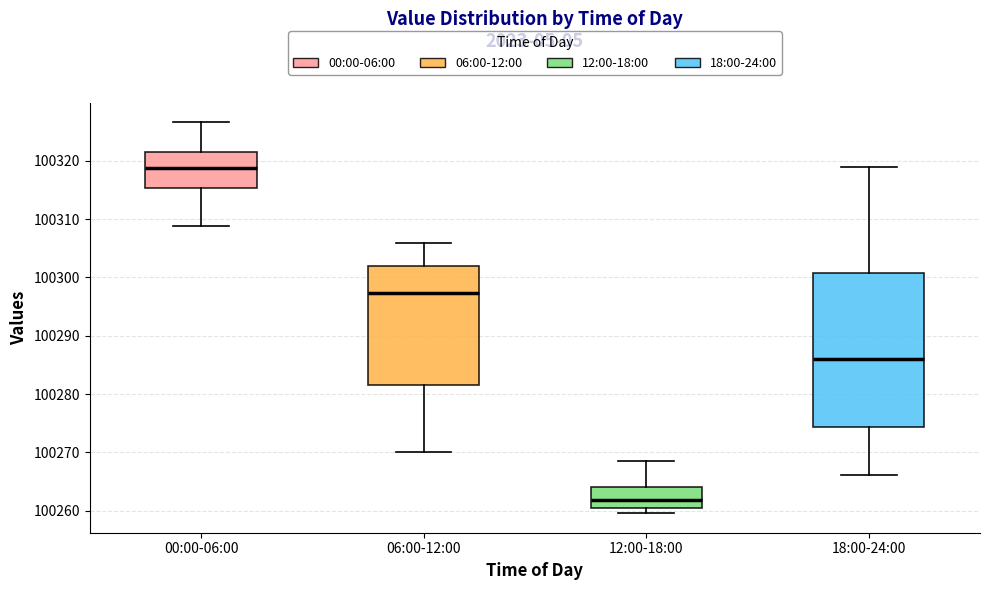

Which box has the lowest median line?

12:00-18:00